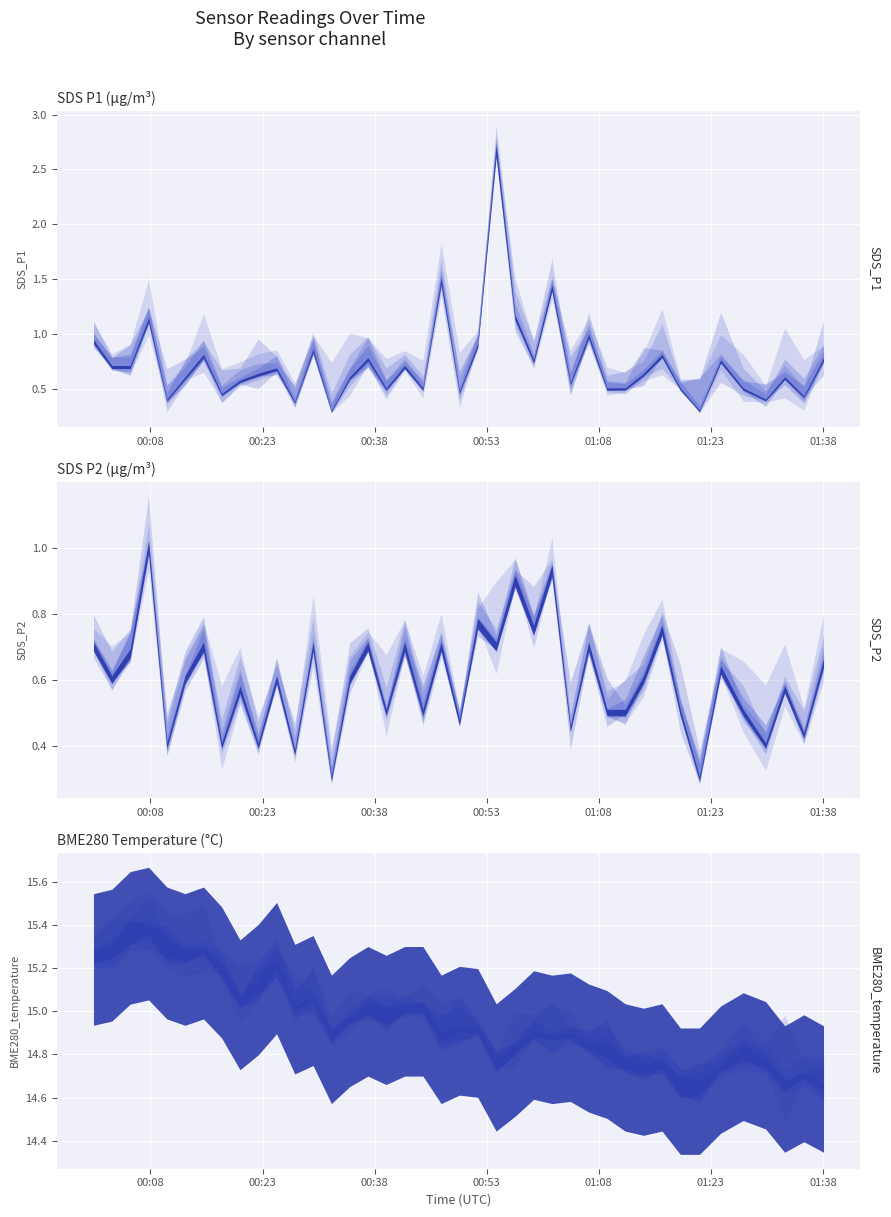

Which label corresponds to the largest value in the chart?

2023/05/10 00:02:50